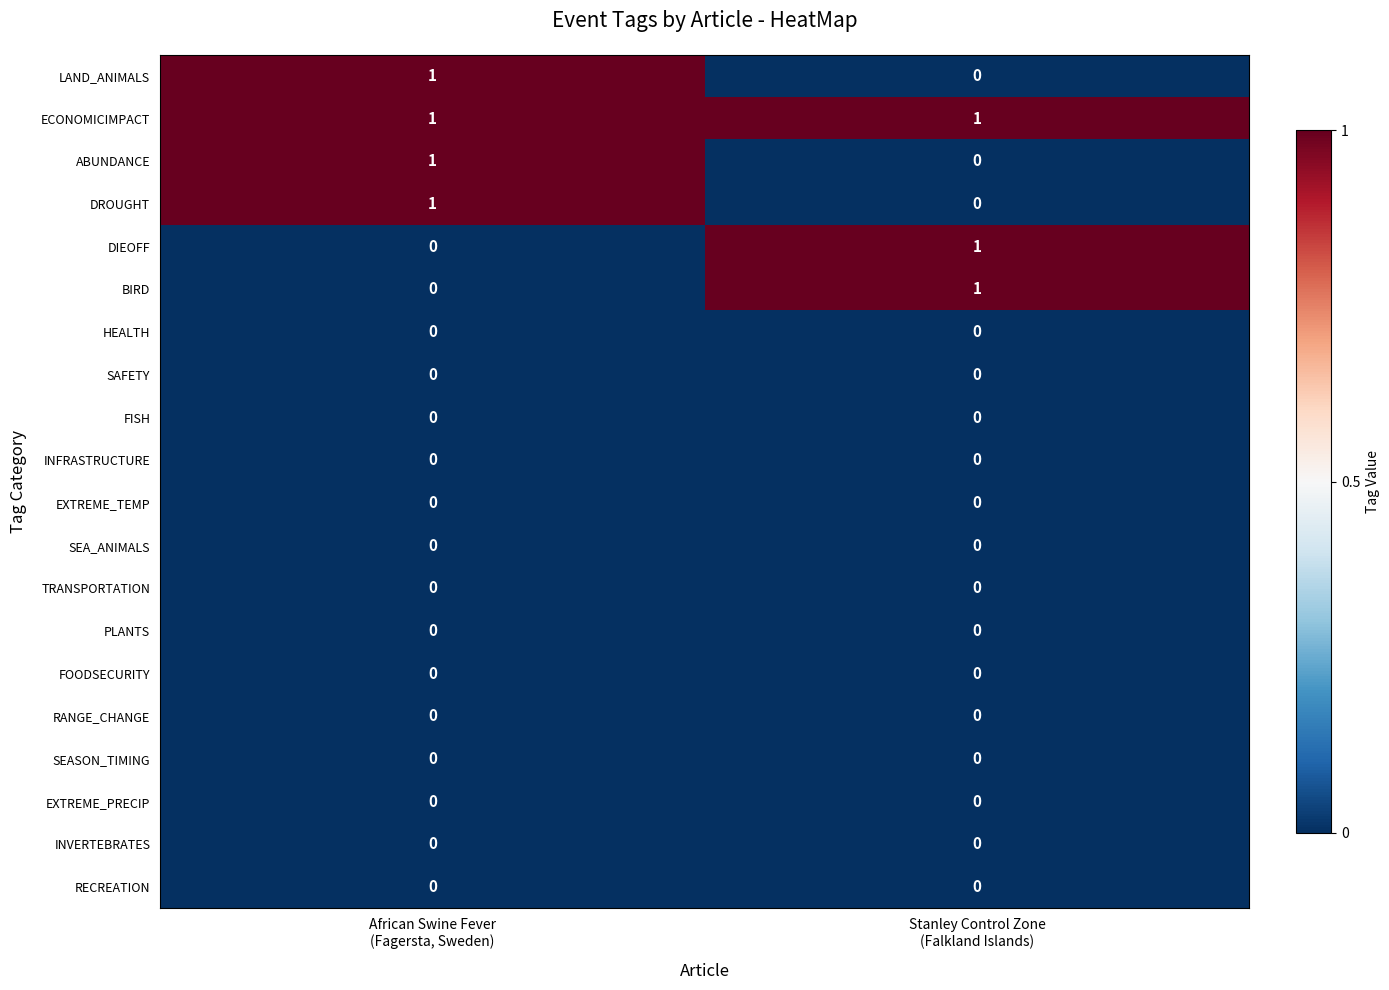

What is the total value across all series at African Swine Fever
(Fagersta, Sweden)?

4